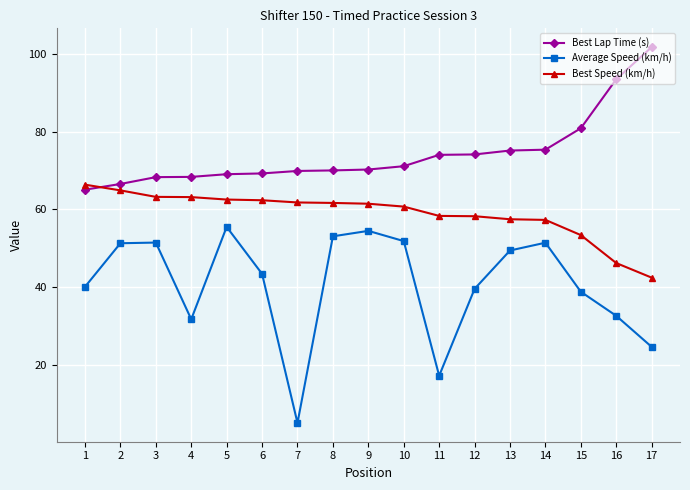

What is the total value across all series at 2?

182.8